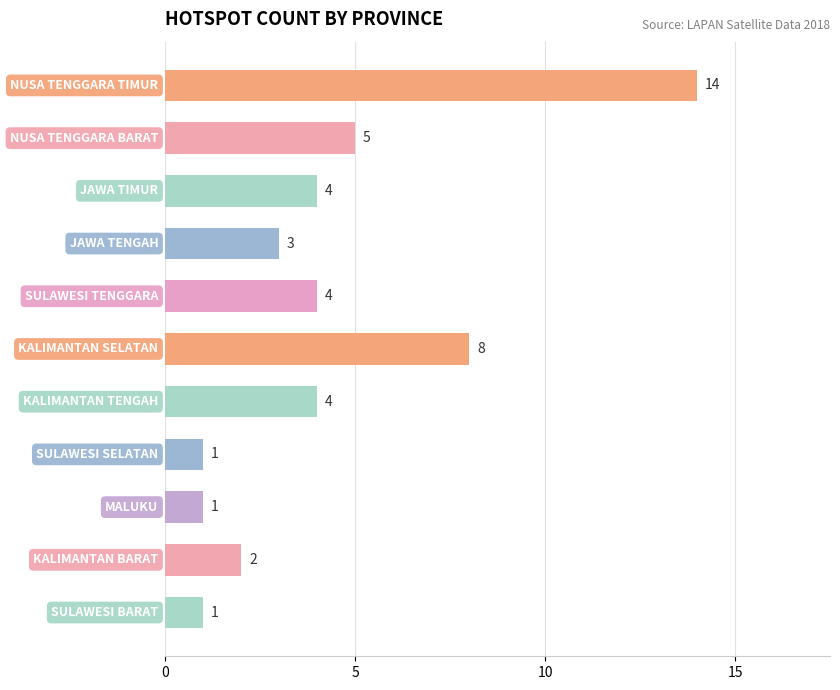

What is the value of the 7th bar from the top?

4